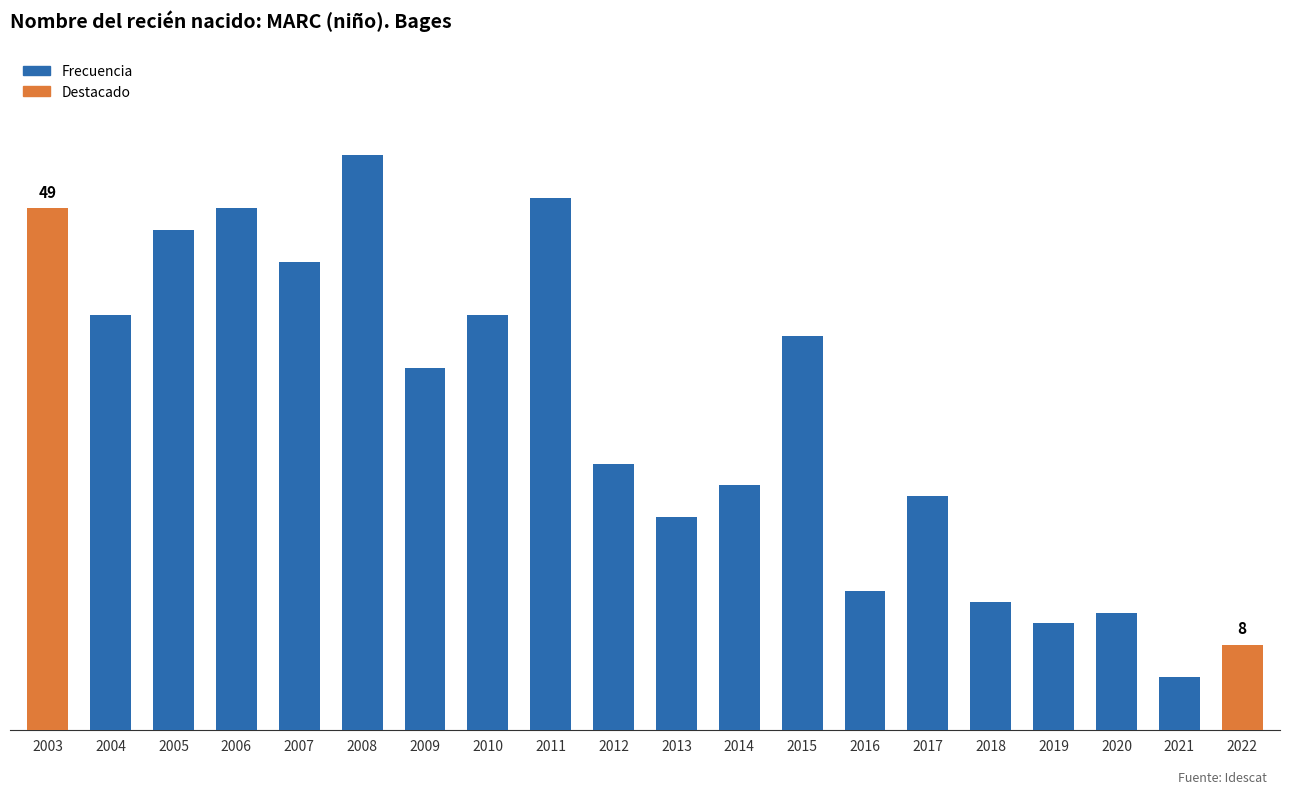

Are the bars horizontal?

No